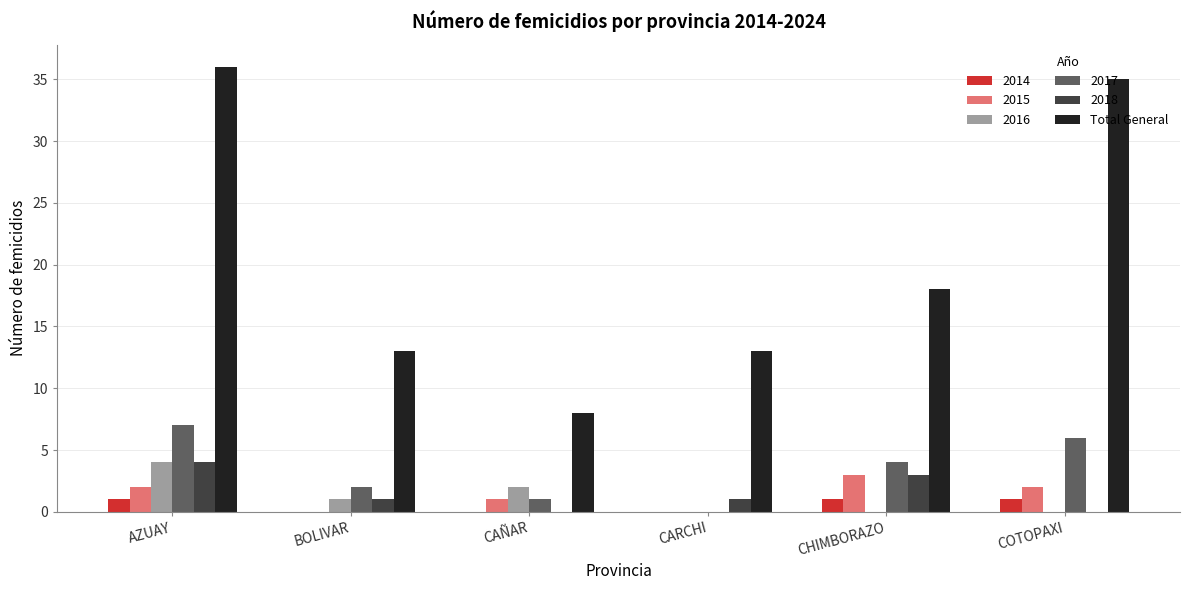

How many groups of bars are there?

6